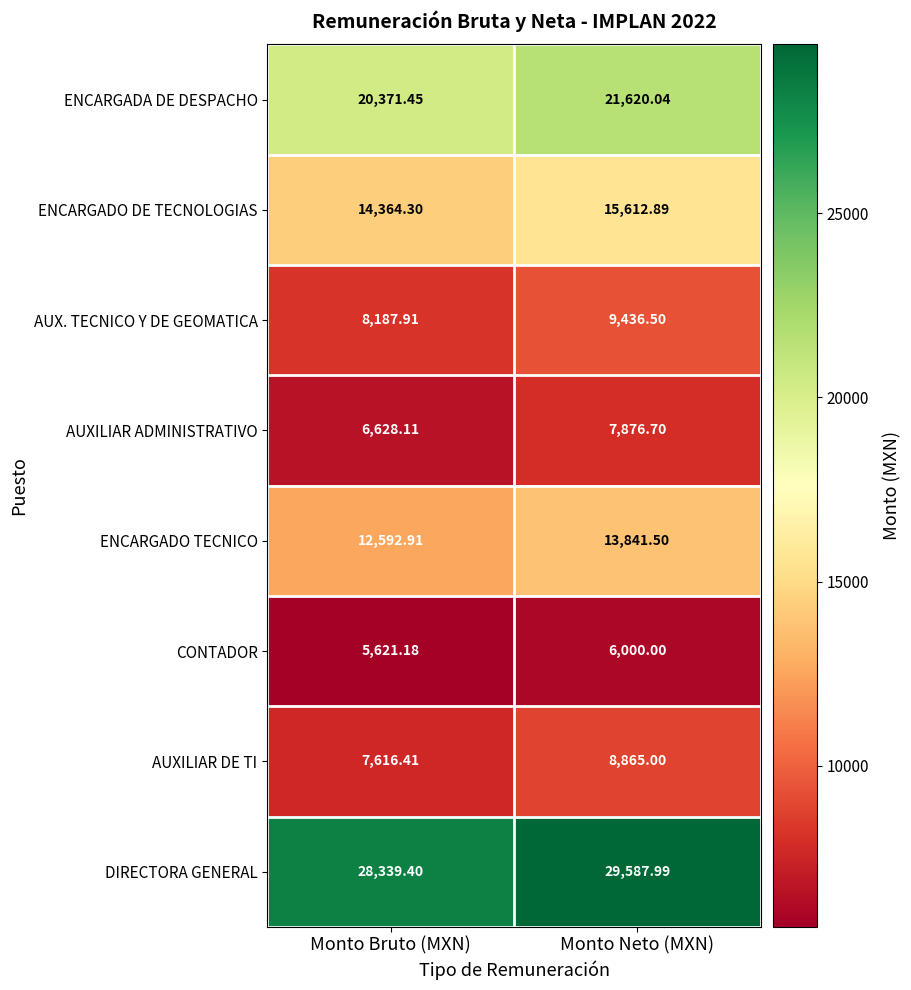

At which label does DIRECTORA GENERAL reach its peak?

Monto Neto (MXN)